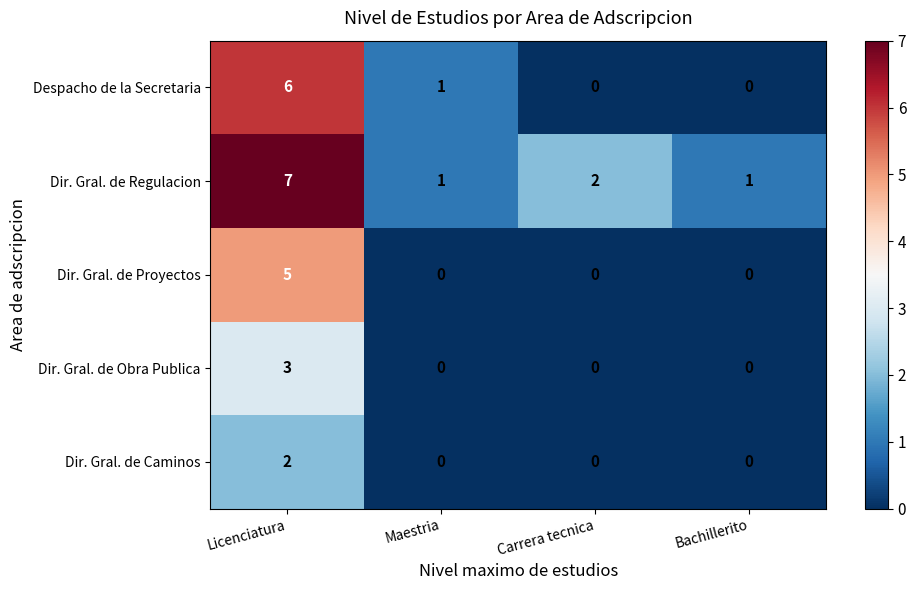

Is the value of Dir. Gral. de Caminos at Maestria greater than the value of Despacho de la Secretaria at Licenciatura?

No